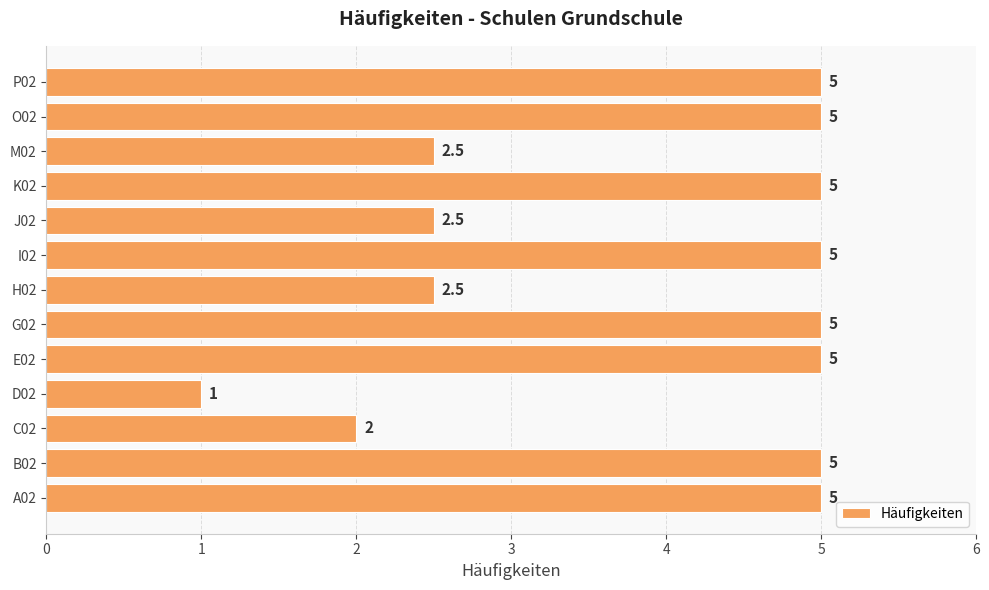

The chart shows a value of 3.1 at B02. True or false?

False